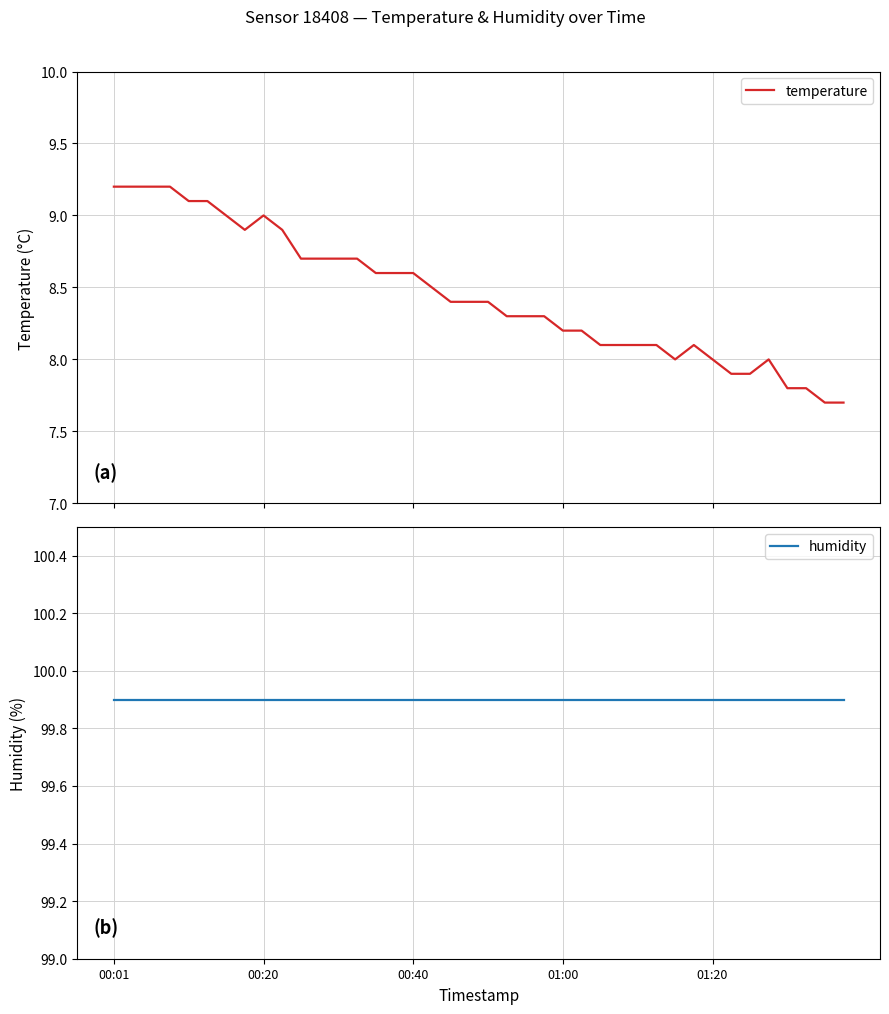

What is the minimum value for temperature?

7.7